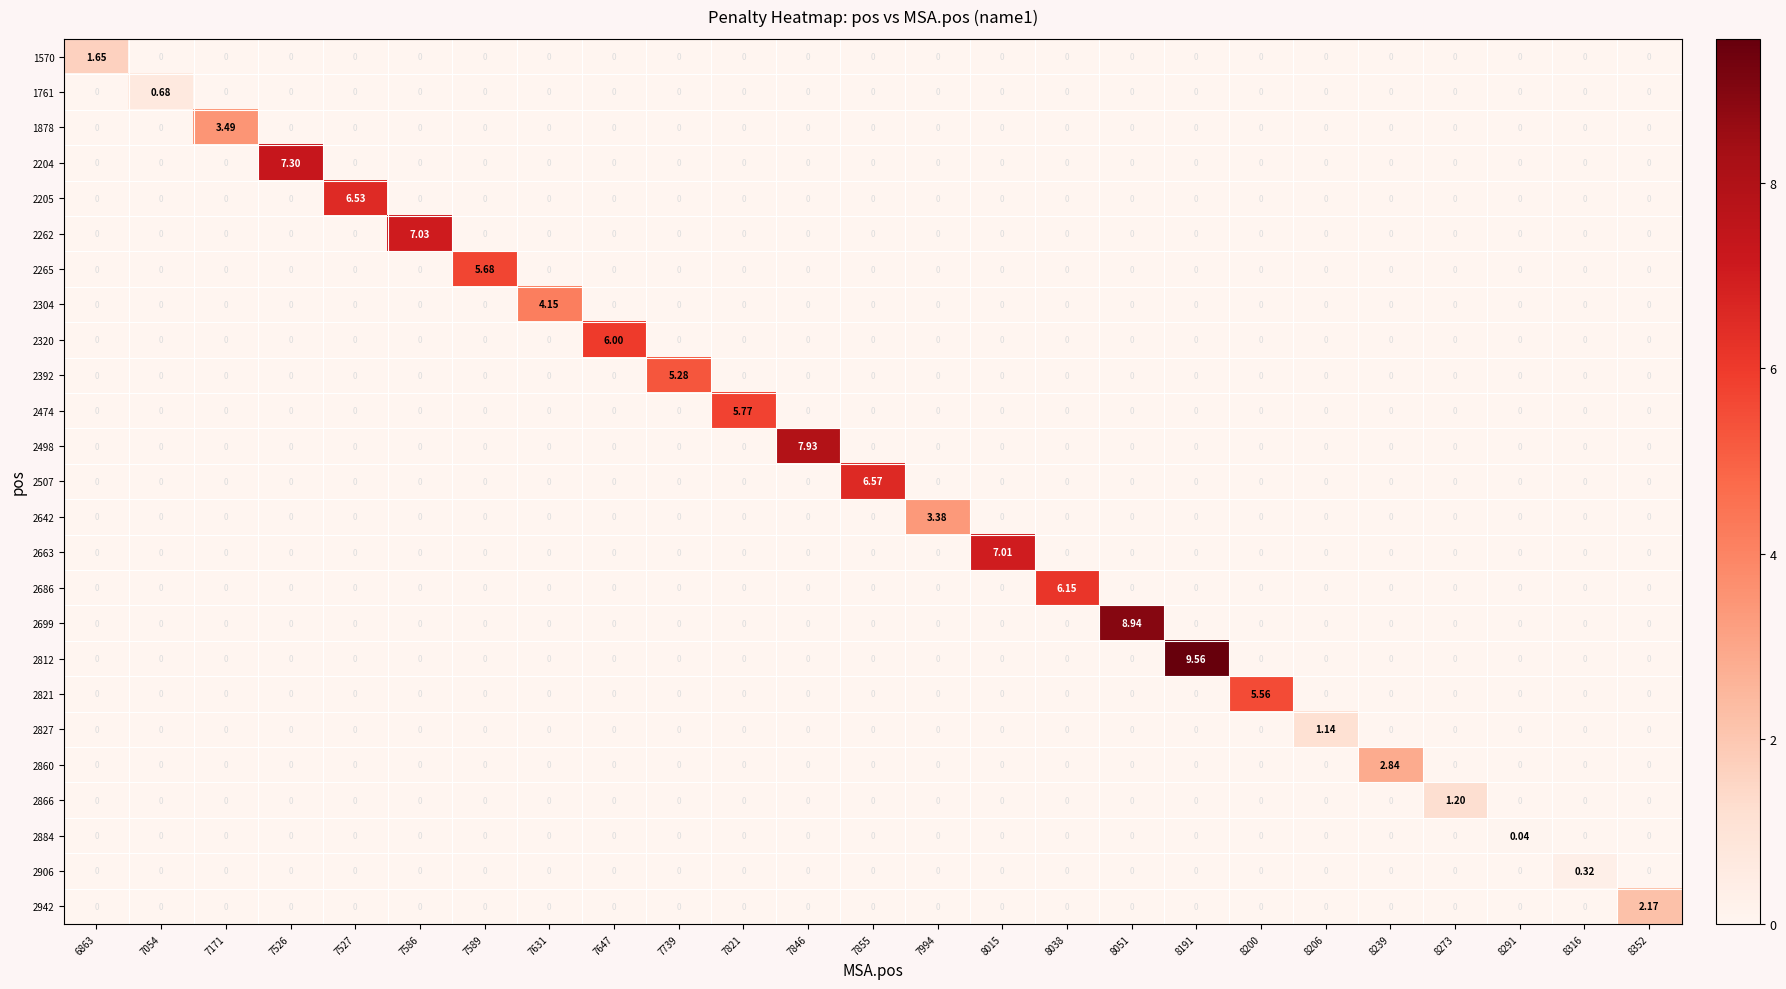

Count the number of data series in this chart.

25